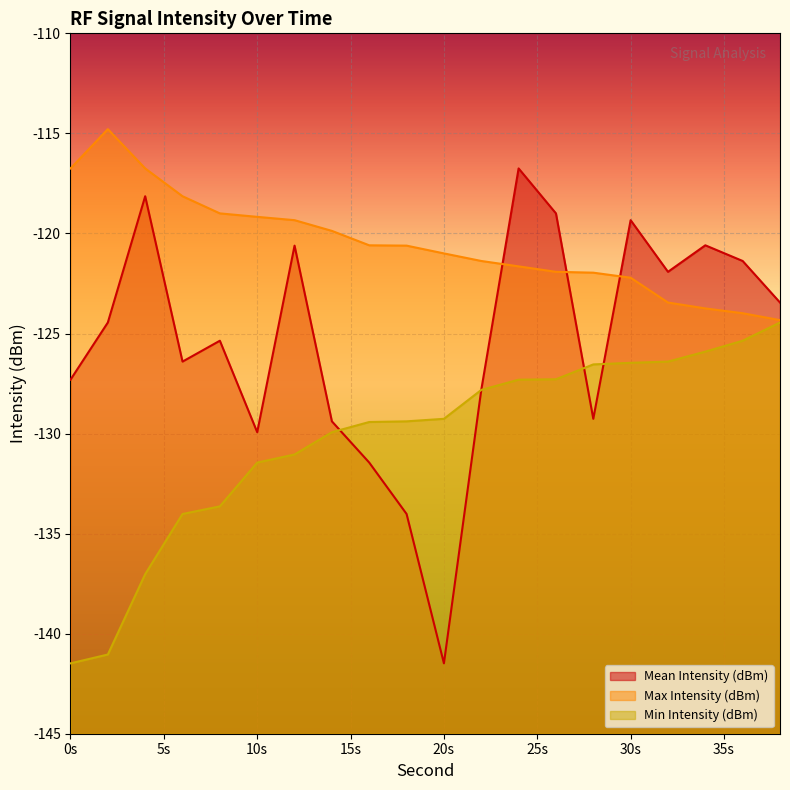

What is the spread (max minus min) of values at 16?

10.9